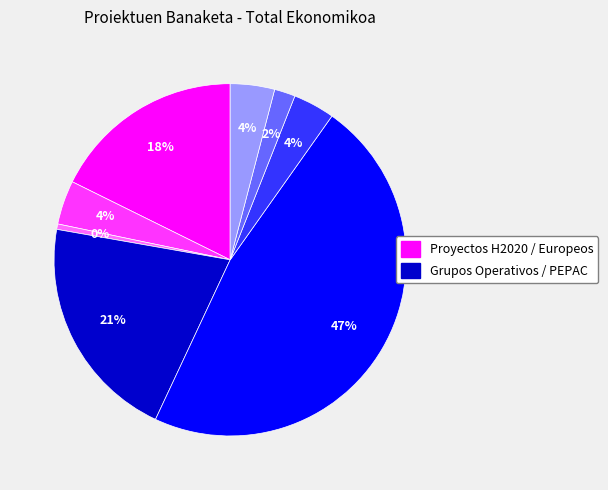

Does any single category account for the majority?

No